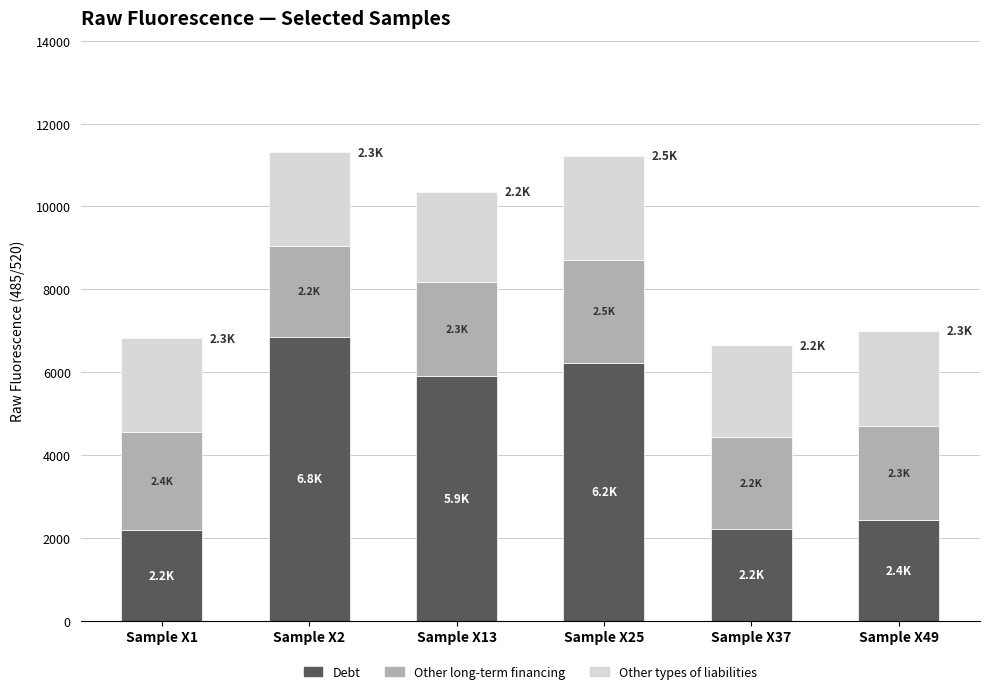

What is the average value of the Debt series?

4304